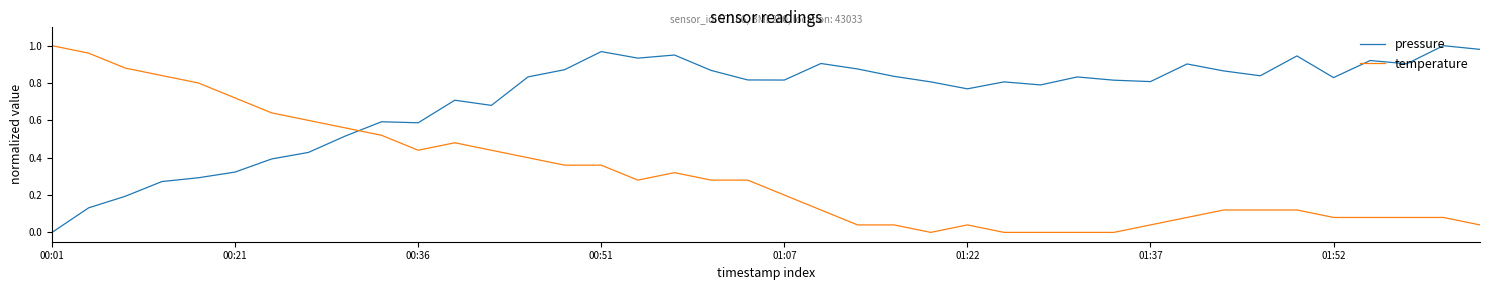

Is this an area chart (filled region under the line)?

No